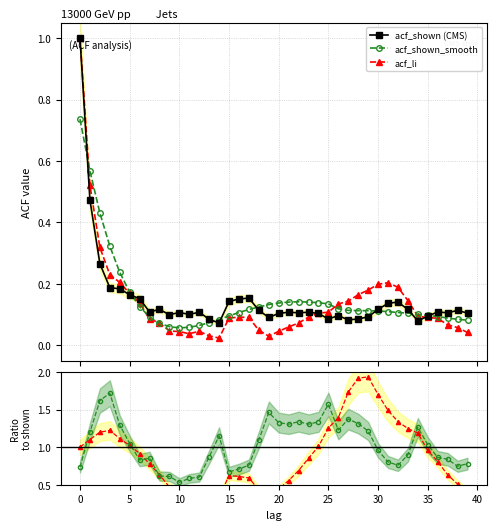

What is the value of the acf_shown (CMS) point at the 23rd from the left?

0.1